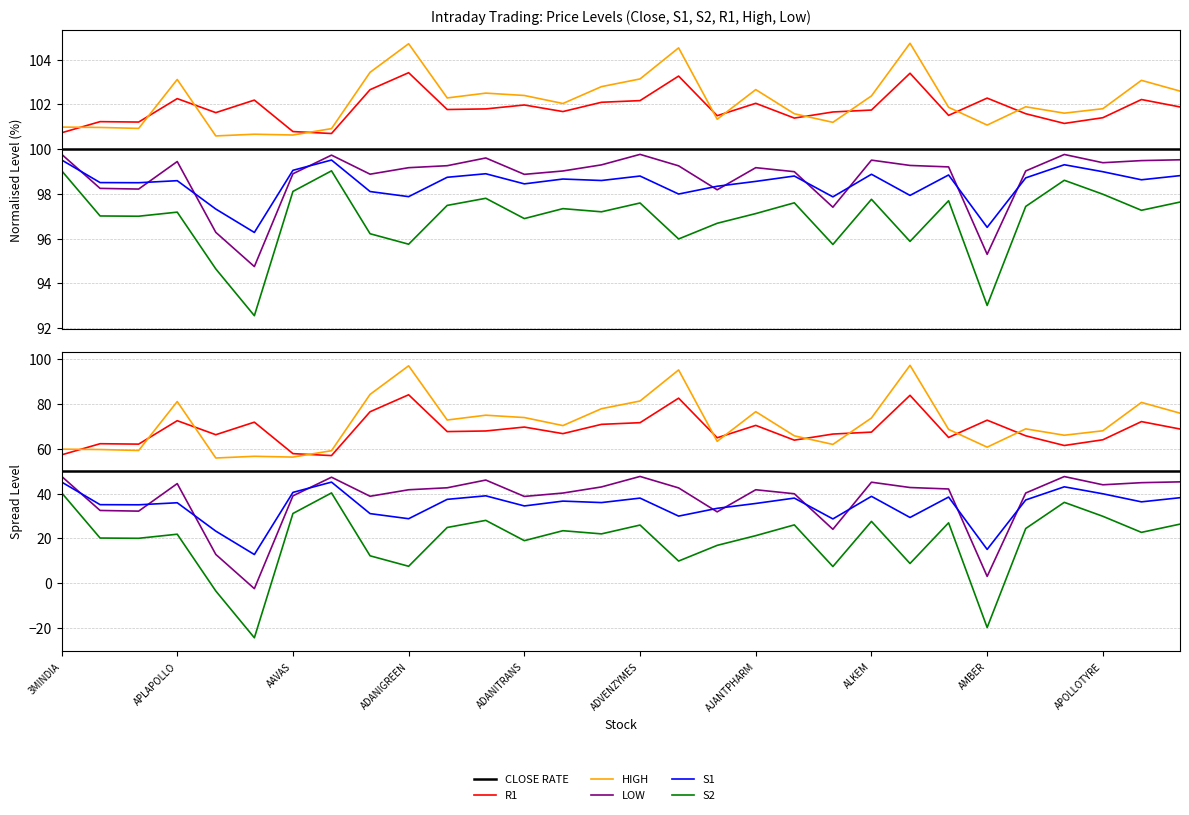

True or false: LOW has a value of 47.7 at ADVENZYMES.

True